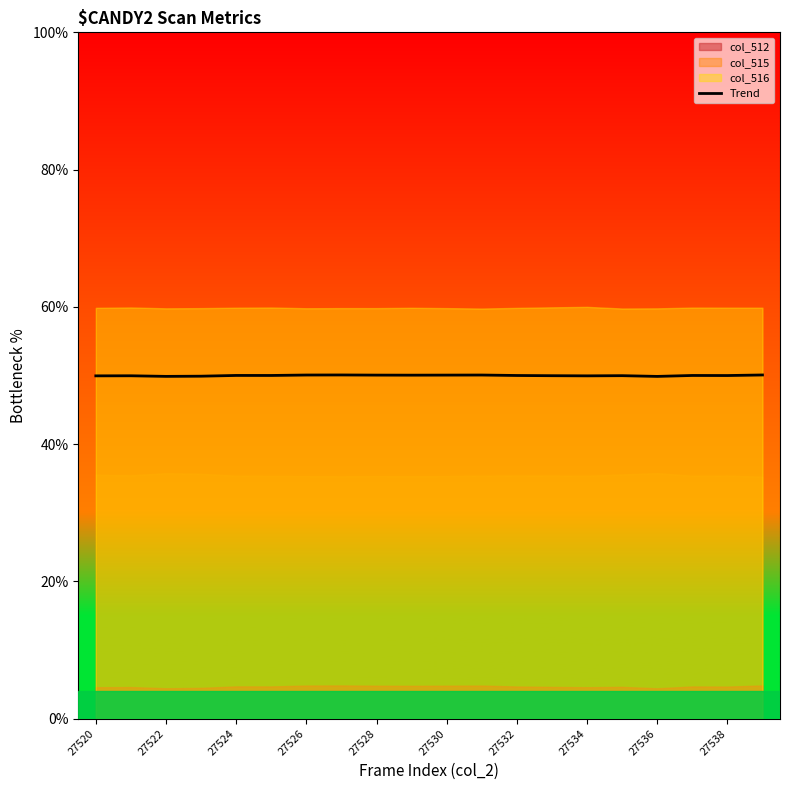

Reading left to right, transcribe all the data shown in this chart.

50.0	50.0	49.9	49.9	50.0	50.0	50.1	50.1	50.1	50.1	50.1	50.1	50.0	50.0	50.0	50.0	49.9	50.0	50.0	50.1